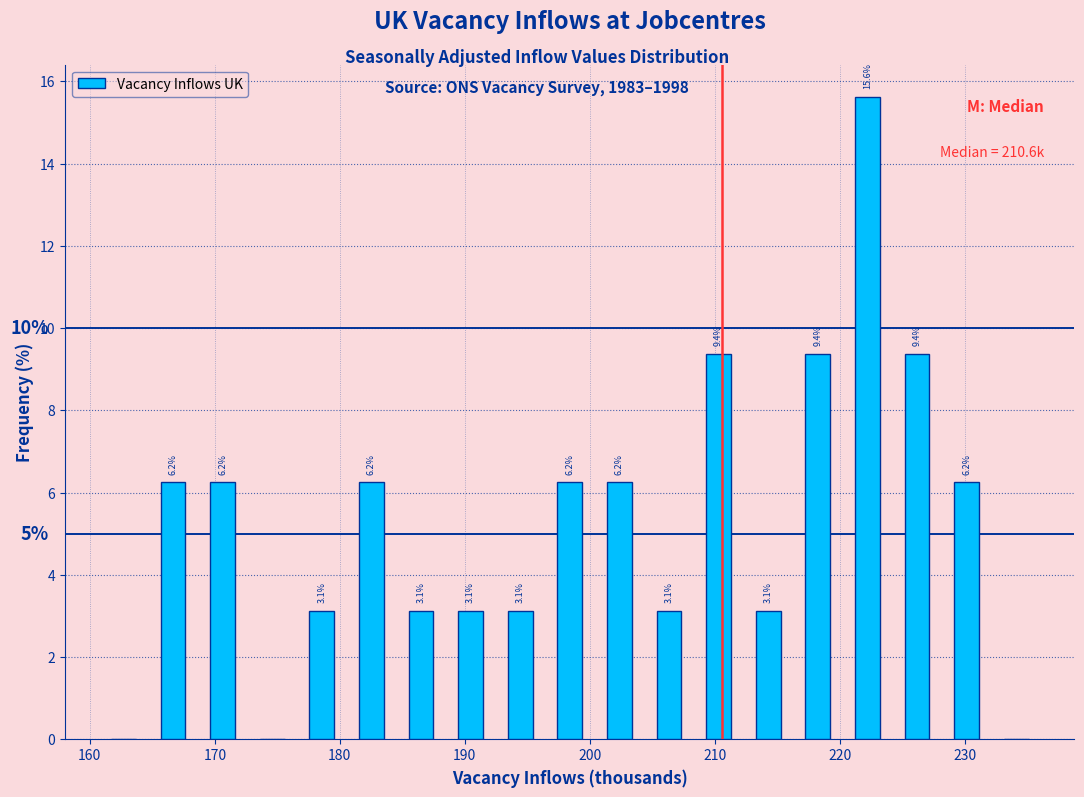

Around what value on the x-axis is the tallest bar? Give the approximate position of its centre, as read against the axis.

222